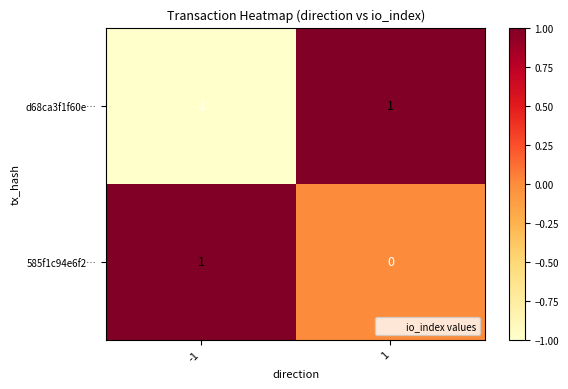

Between -1 and 1, which series saw the biggest shift?

d68ca3f1f60e…